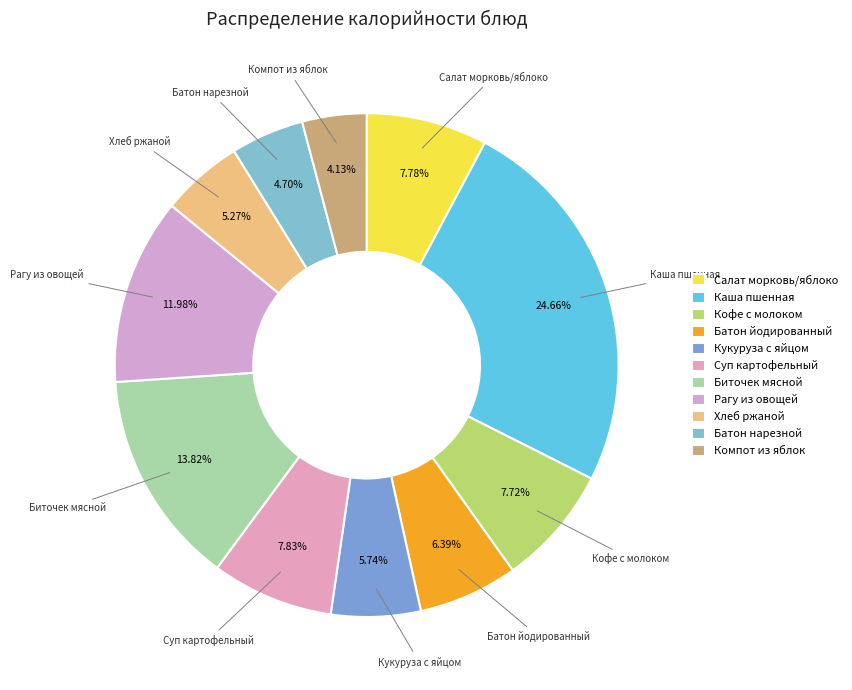

Which slice is the largest?

Каша пшенная